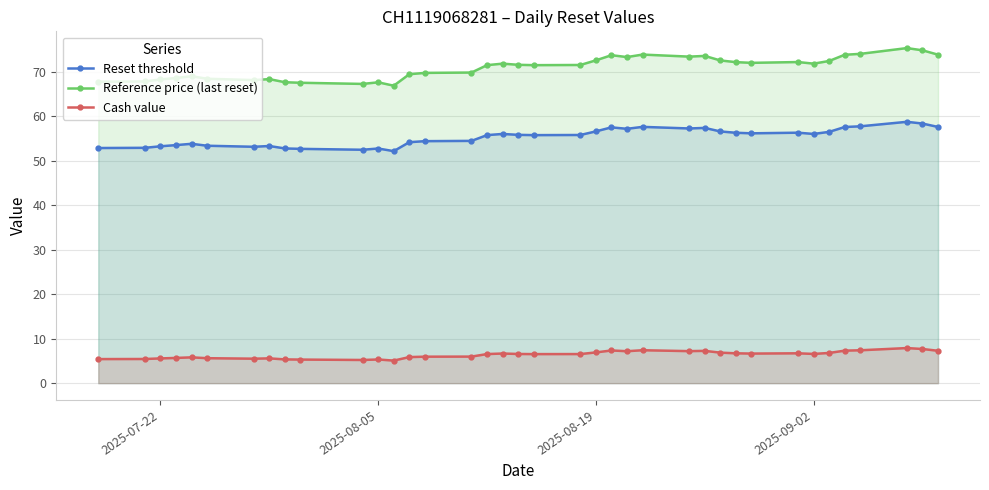

Which series has the largest range (max minus min)?

Reference price (last reset)